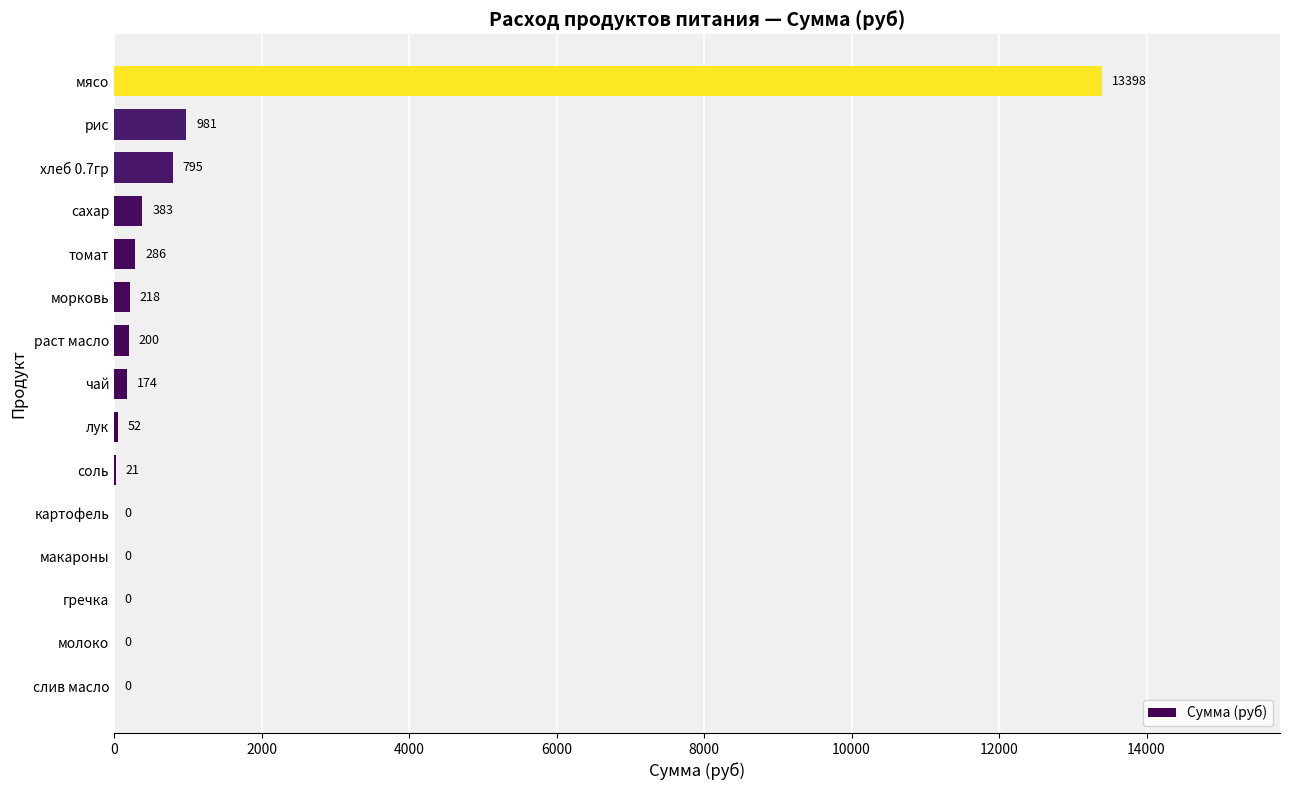

Between лук and соль, which is larger?

лук